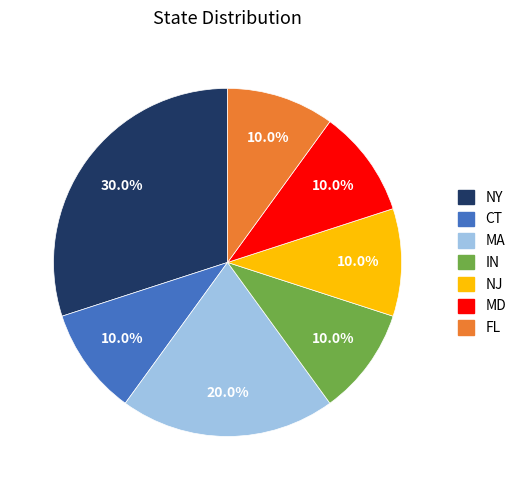

To the nearest percent, what is the difference between the MA and CT slice percentages?

10%